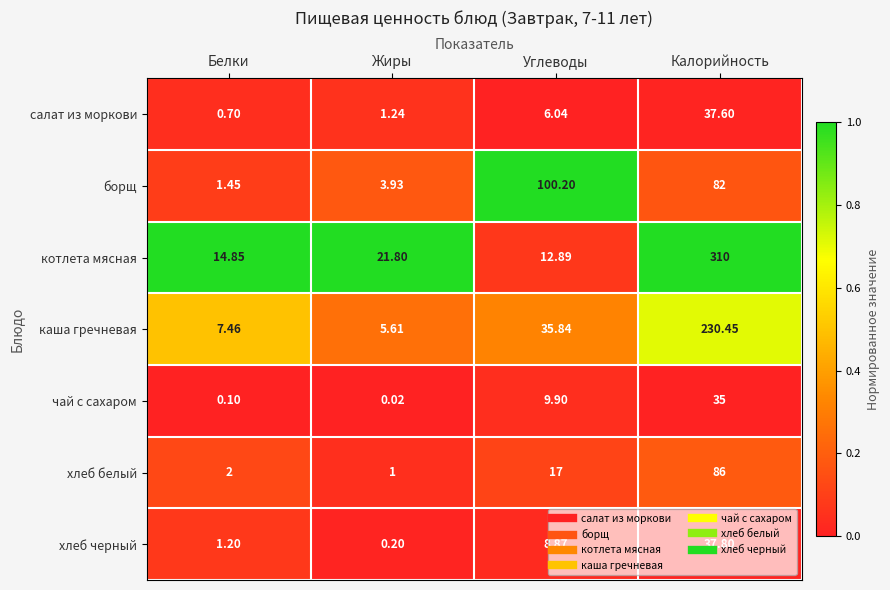

Which series changed the most between Белки and Углеводы?

борщ